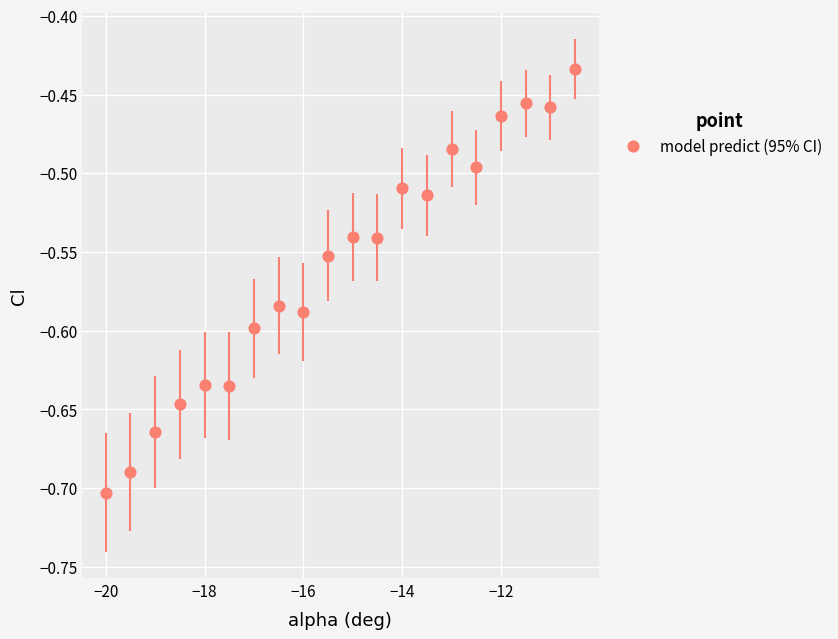

What is the range of Y values (max minus min)?

0.3